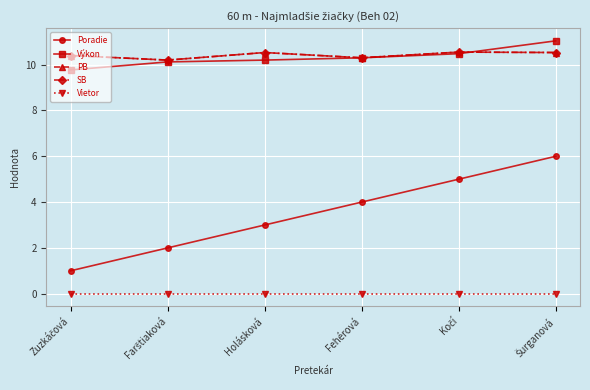

Does the chart have visible grid lines?

Yes